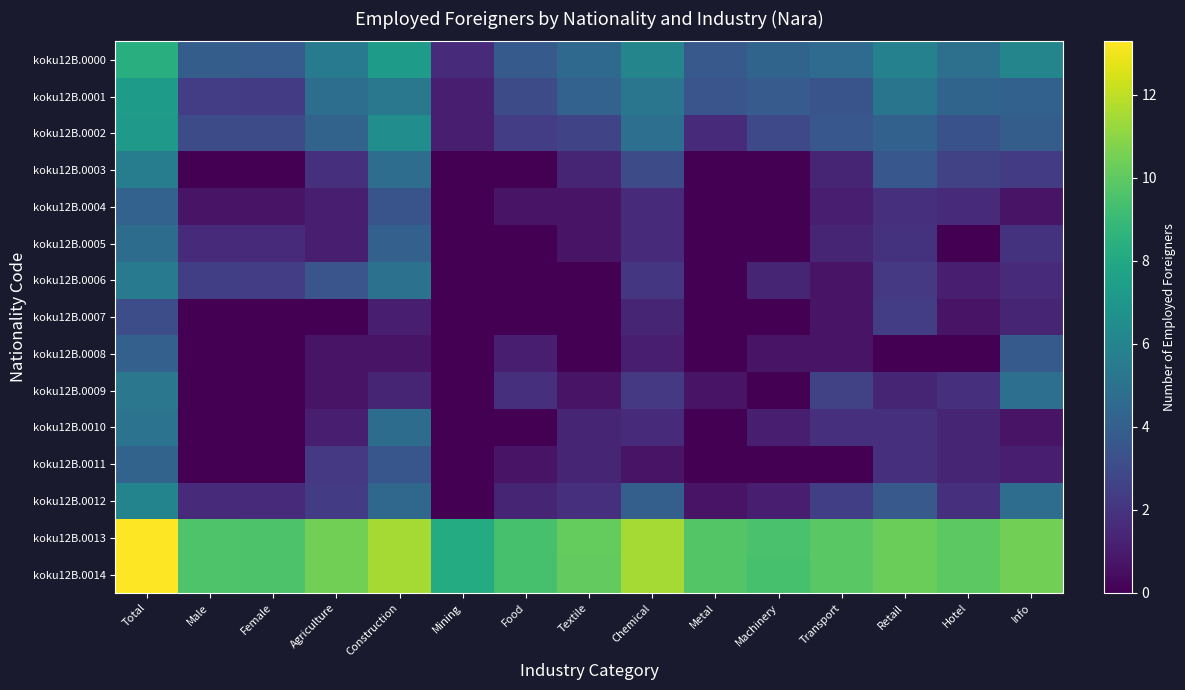

What is the greatest value displayed?

13.3